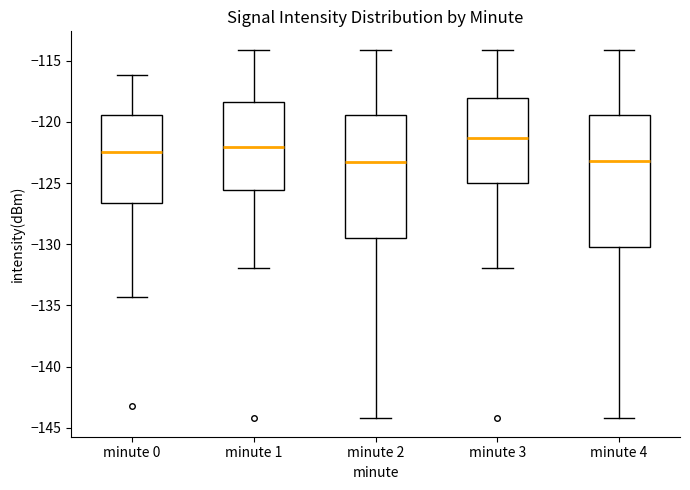

Where does the lower whisker of the box for minute 3 end on the y-axis? The values are not printed on the chart, so give them approximately, as read against the axis.

-132.0